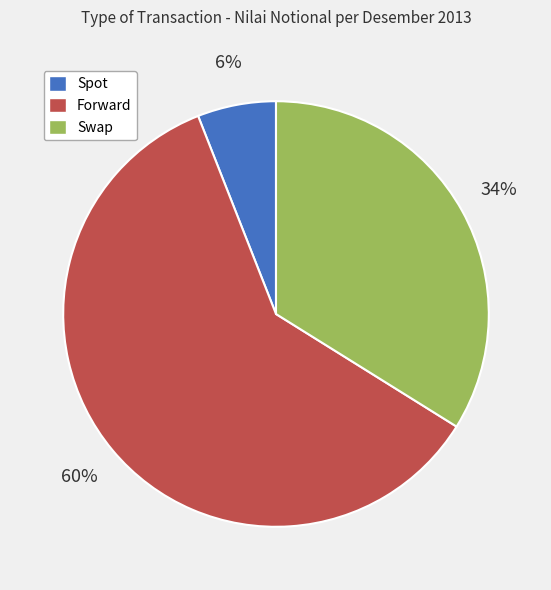

The Swap slice represents 34% of the pie. True or false?

True